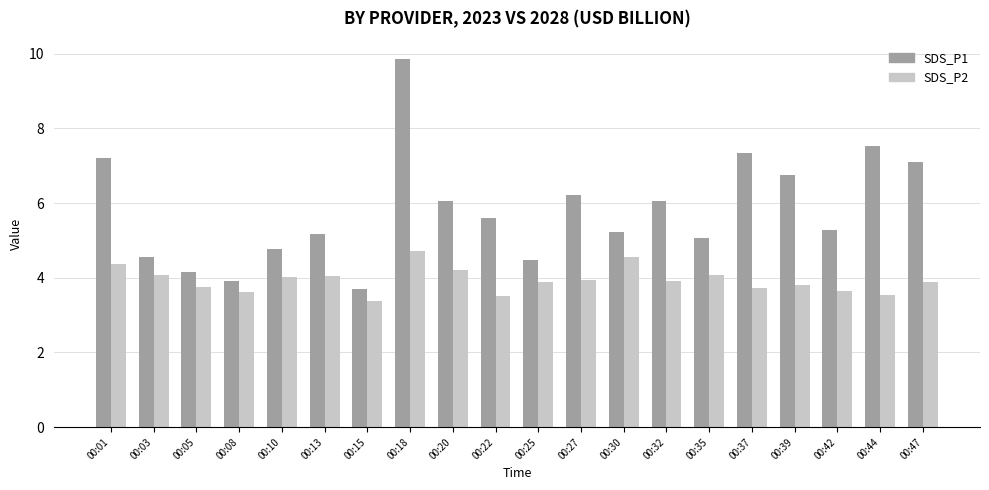

What value does the SDS_P2 series have at 00:18?

4.7